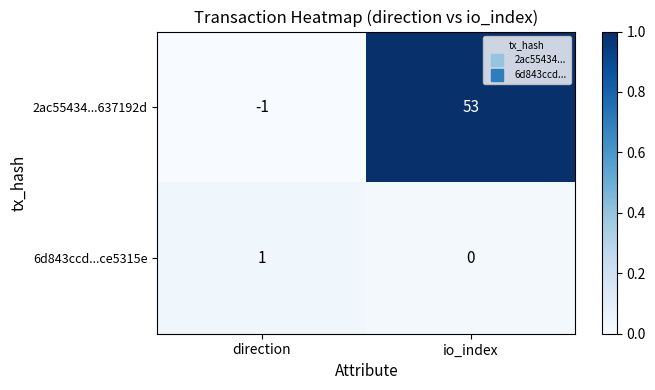

Reading right to left, extract all data points from this chart.

2ac55434...637192d: io_index=53	direction=-1
6d843ccd...ce5315e: io_index=0	direction=1